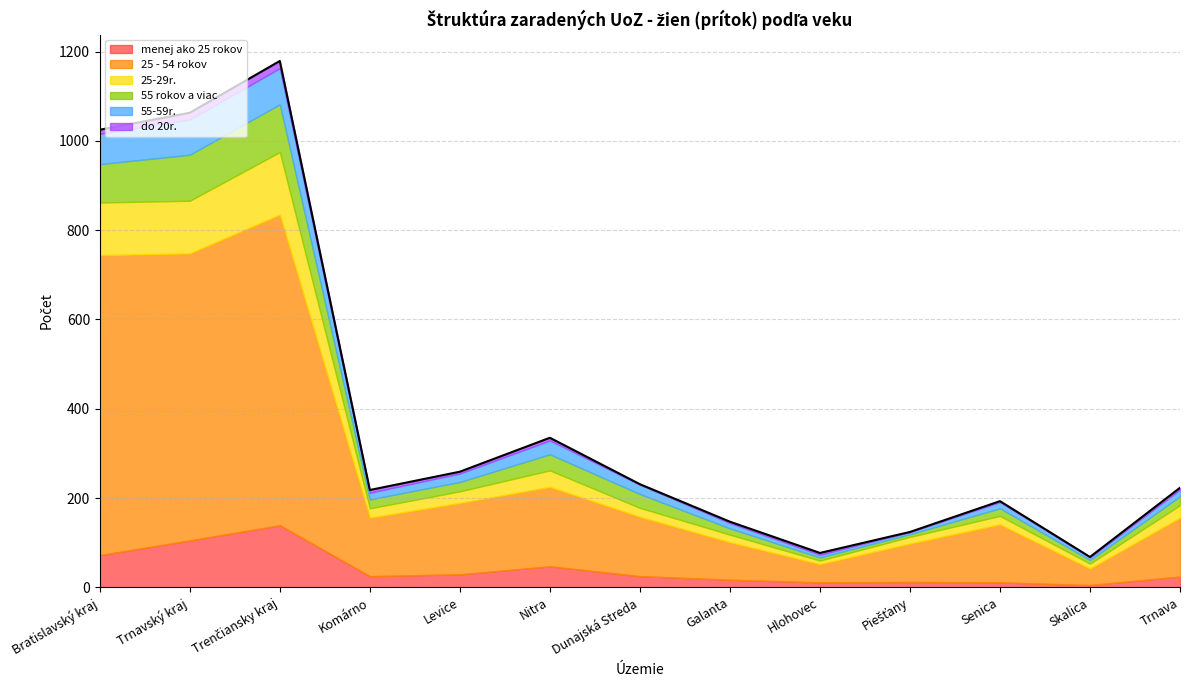

In 25 - 54 rokov, how many points are higher than both neighbors (excluding endpoints)?

3